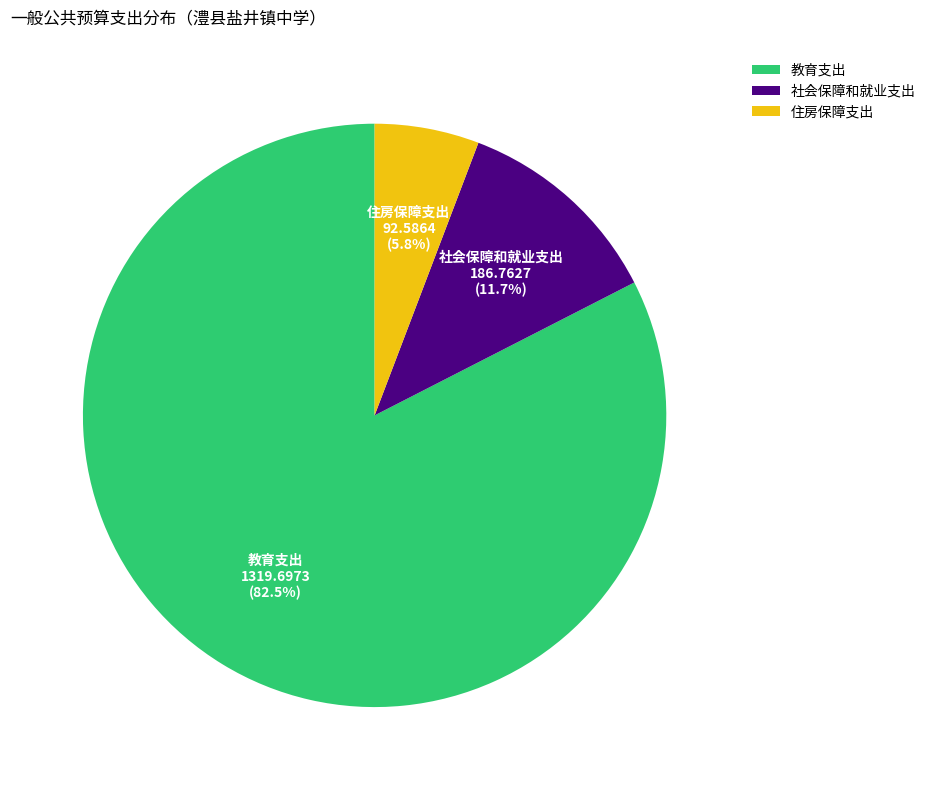

Approximately how many times larger is the value at 住房保障支出 compared to 社会保障和就业支出?

0.5